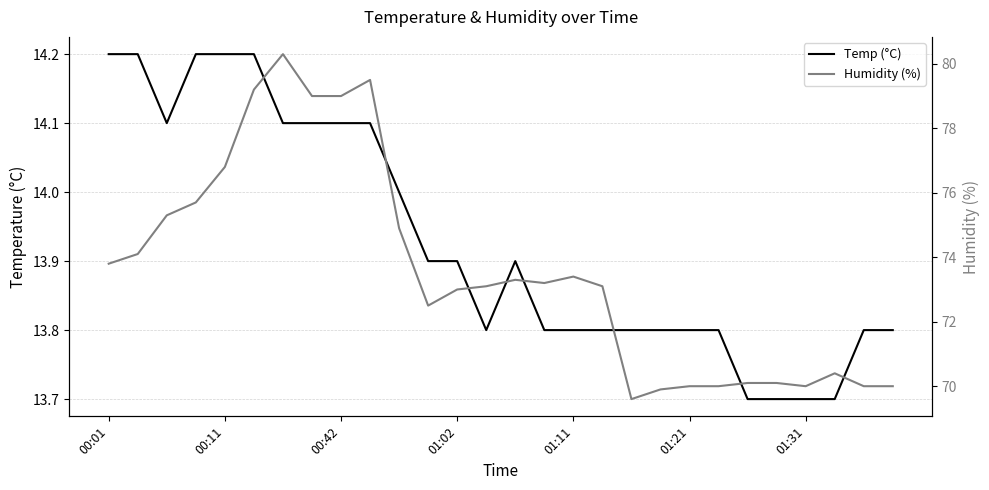

Rank the series at 27 from lowest to highest value.

Temp (°C), Humidity (%)